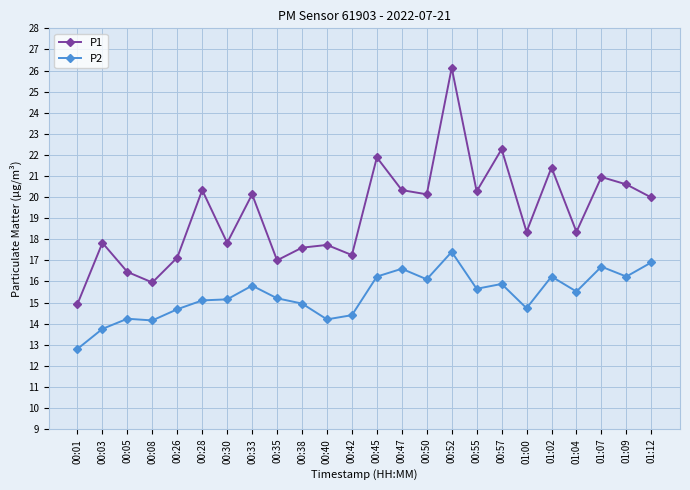

At which category is the sum across all series the highest?

00:52